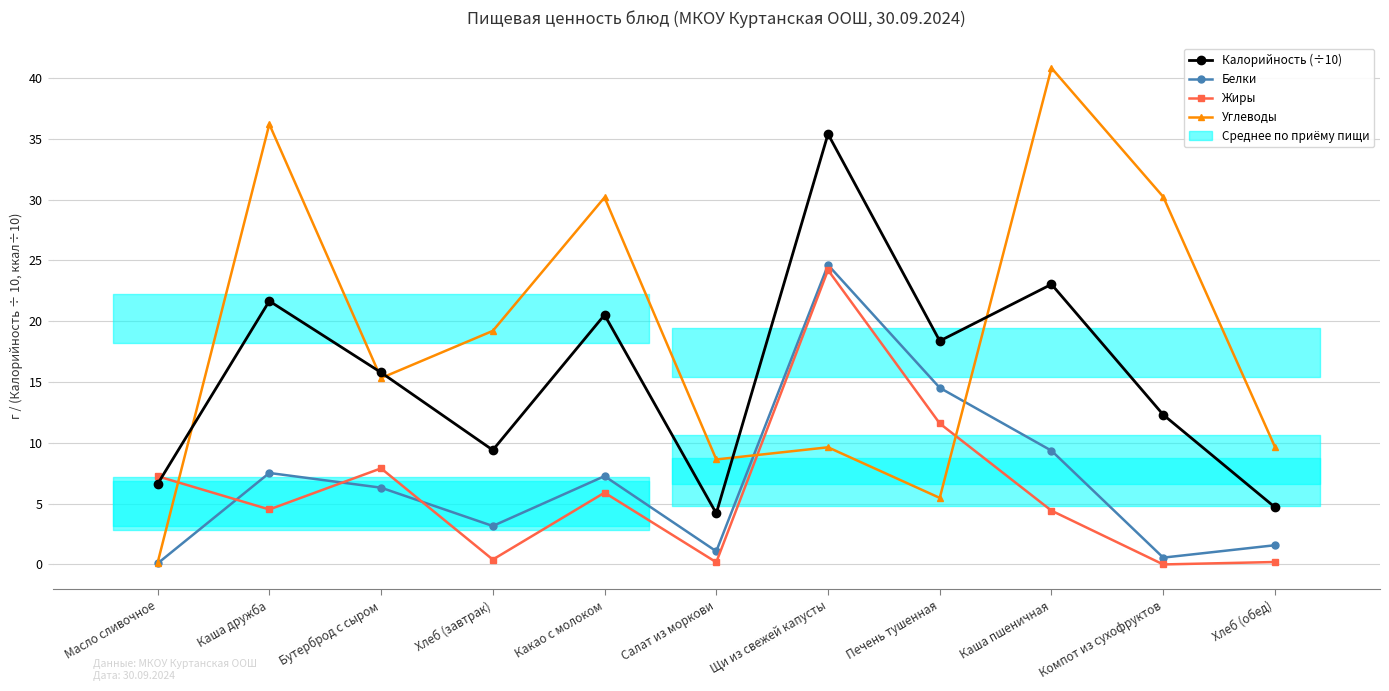

Rank the series at Щи из свежей капусты from highest to lowest value.

Калорийность (÷10), Белки, Жиры, Углеводы